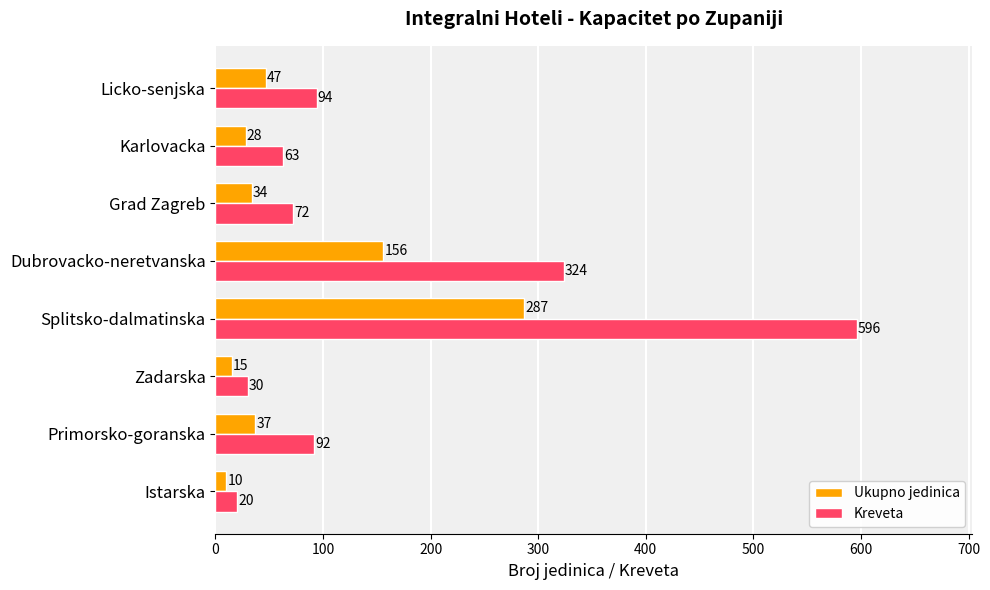

Is the value of Ukupno jedinica at Grad Zagreb greater than the value of Kreveta at Karlovacka?

No